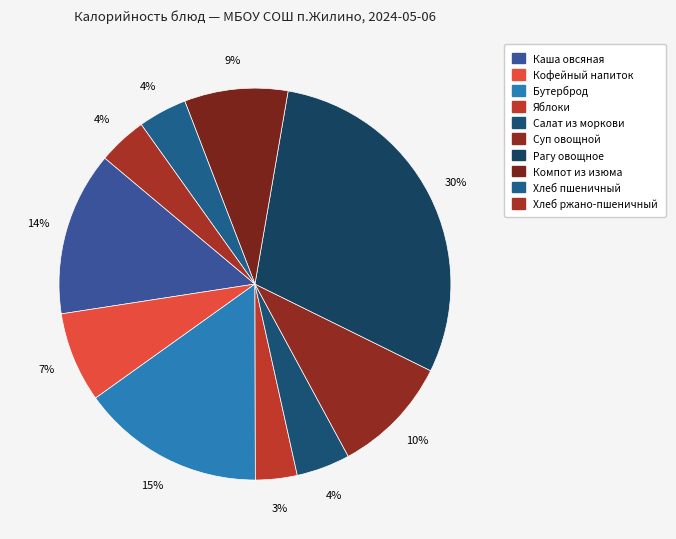

Is there any slice that represents more than half of the pie?

No